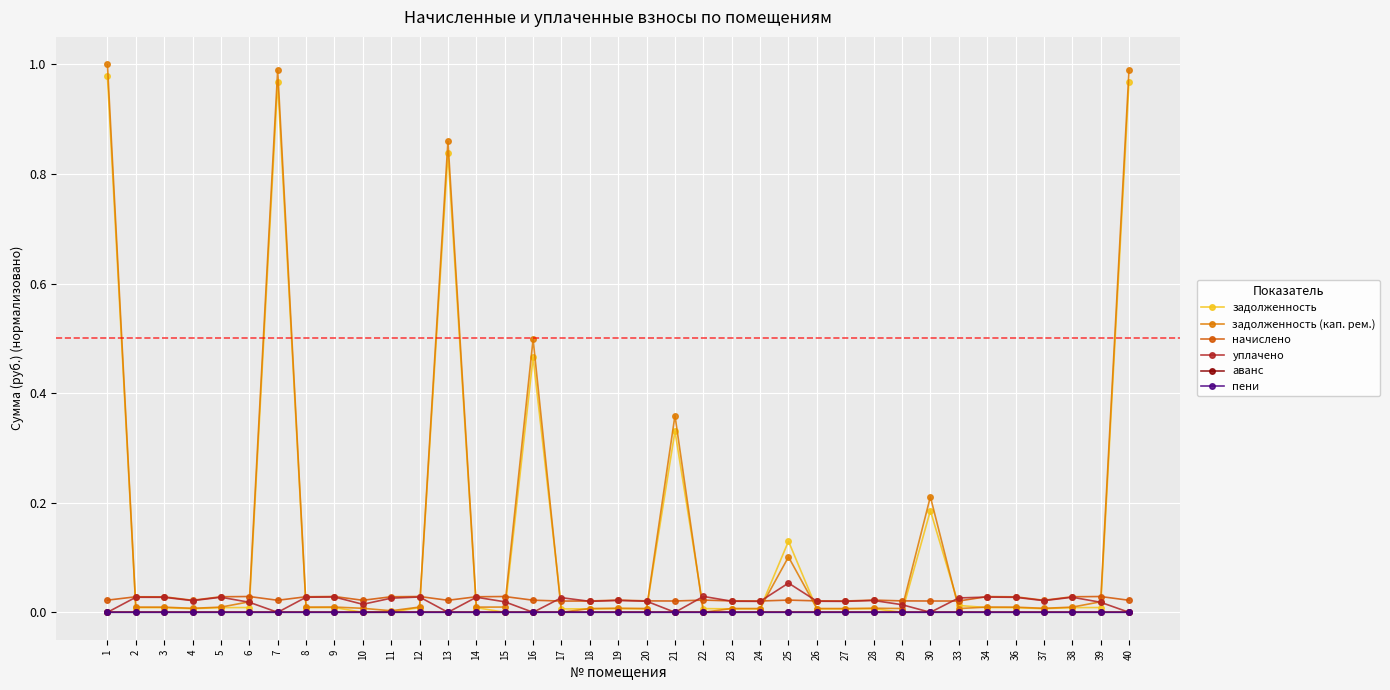

What are all the series names shown in the legend?

задолженность, задолженность (кап. рем.), начислено, уплачено, аванс, пени